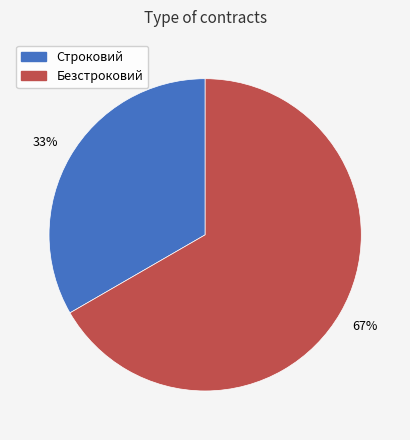

Approximately how many times larger is the value at Безстроковий compared to Строковий?

2.0